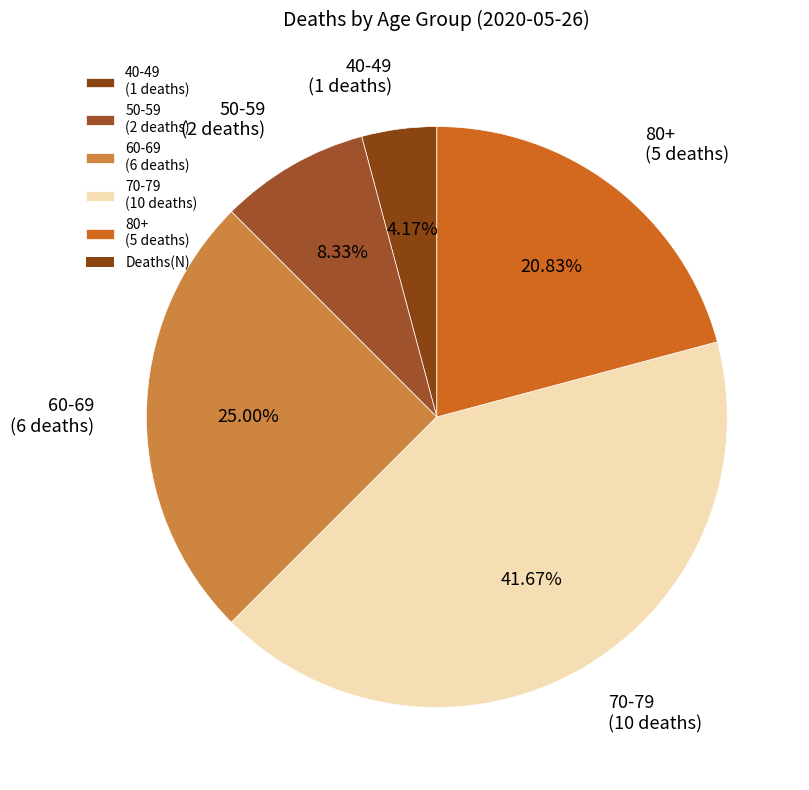

Which slice is the smallest?

40-49